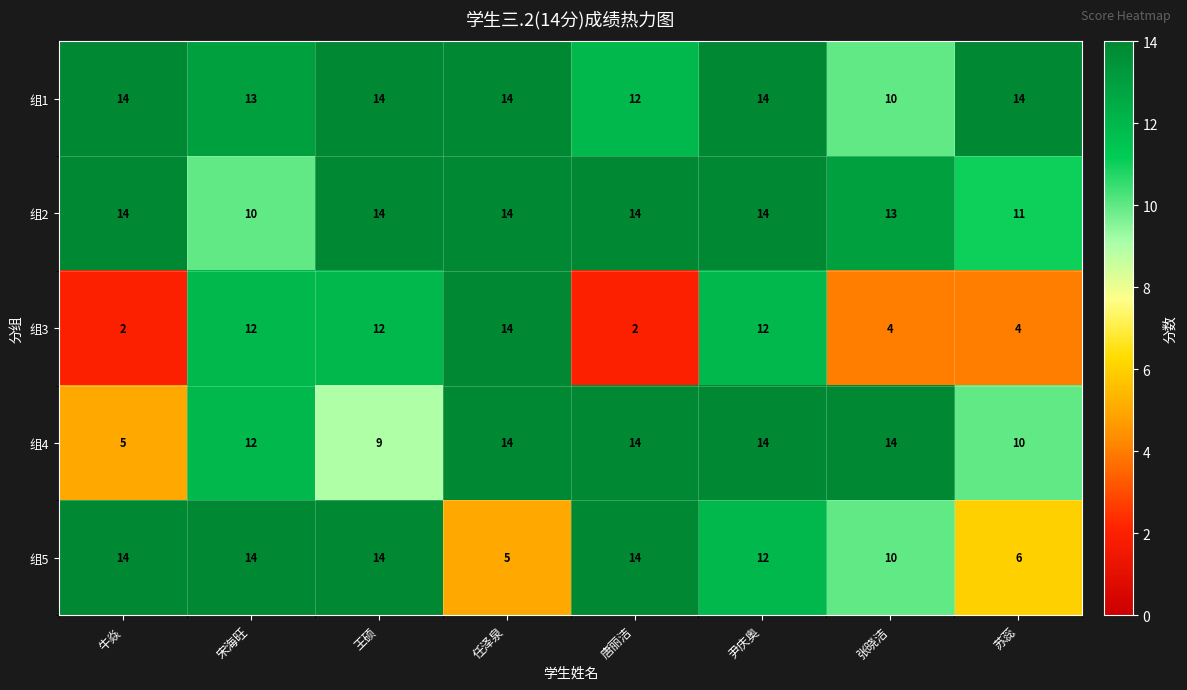

What is the average value of the 组1 series?

13